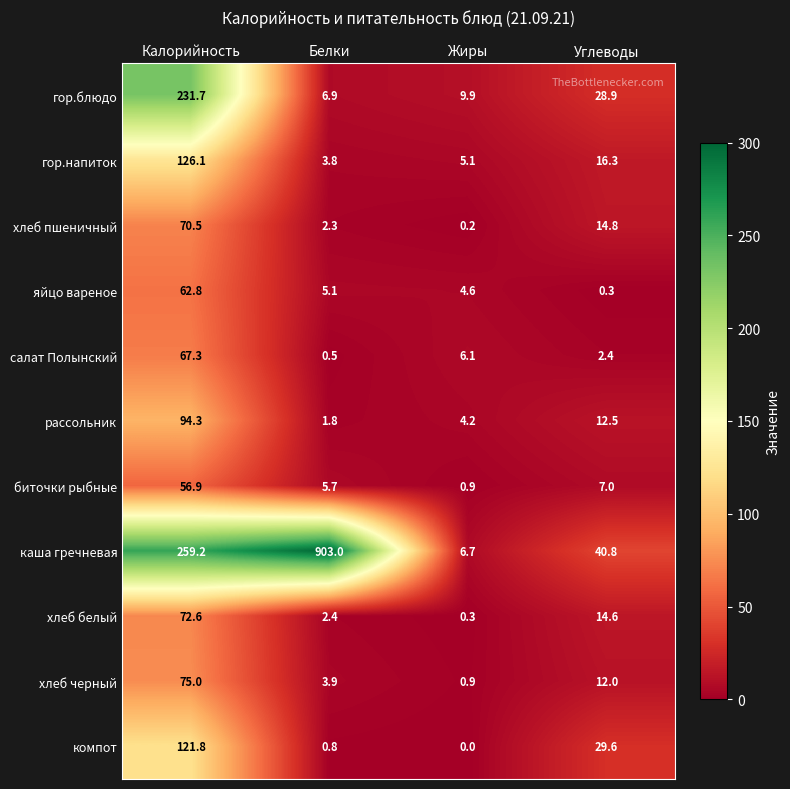

Where is яйцо вареное nearest to the value 31?

Белки